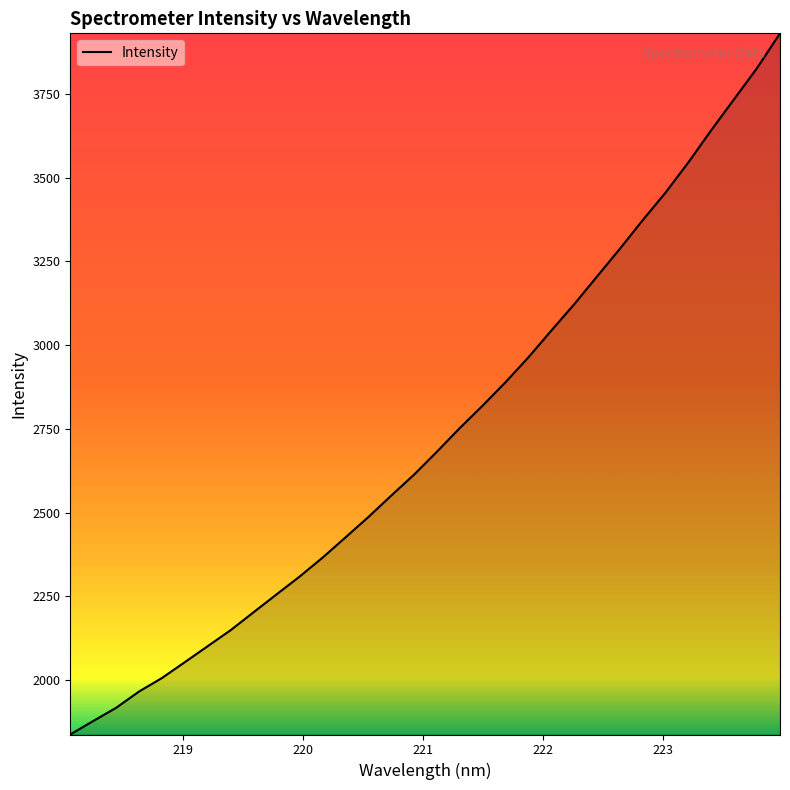

What is the greatest value displayed?

3930.9